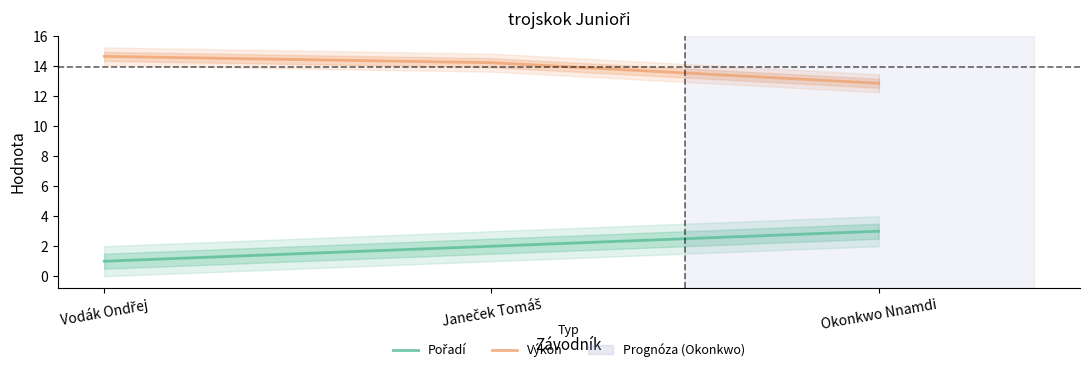

Which series changed the most between Vodák Ondřej and Janeček Tomáš?

Pořadí